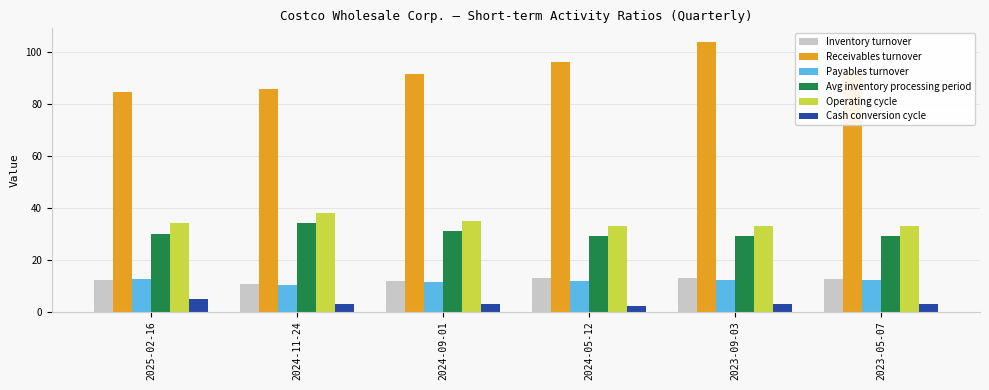

What is the sum of all Cash conversion cycle values?

19.0